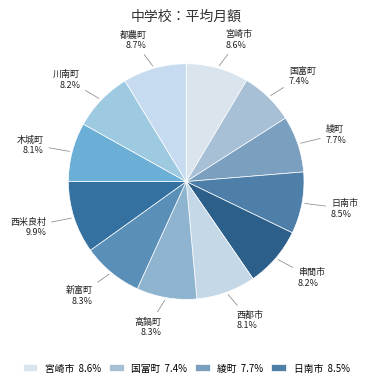

Is it true that 川南町 is 1% of the pie?

False